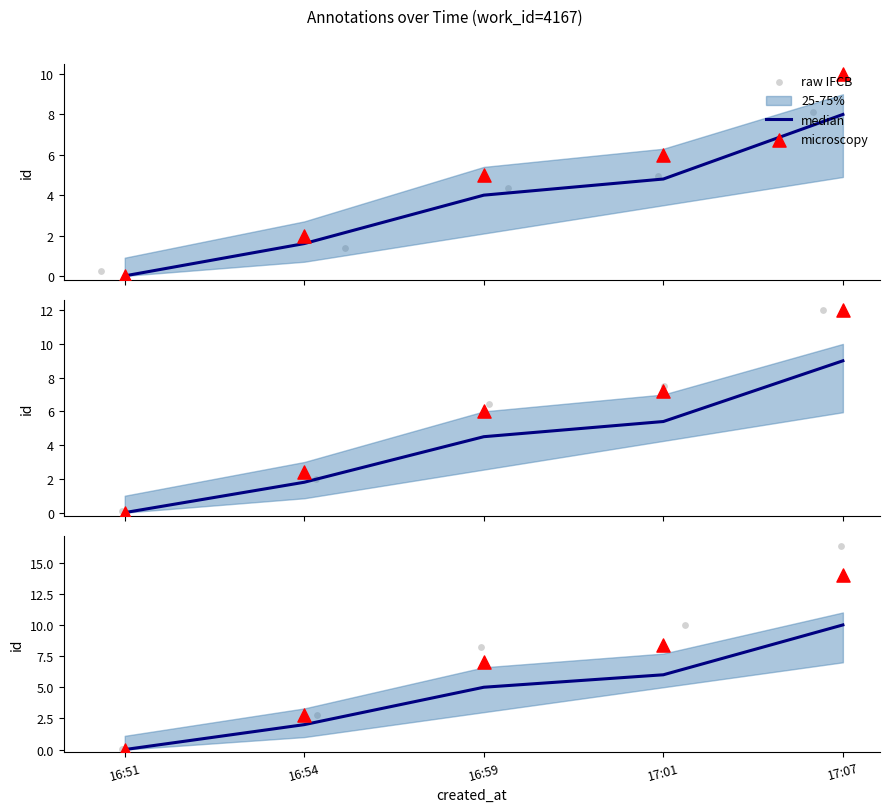

Which series contains the lowest Y value?

median